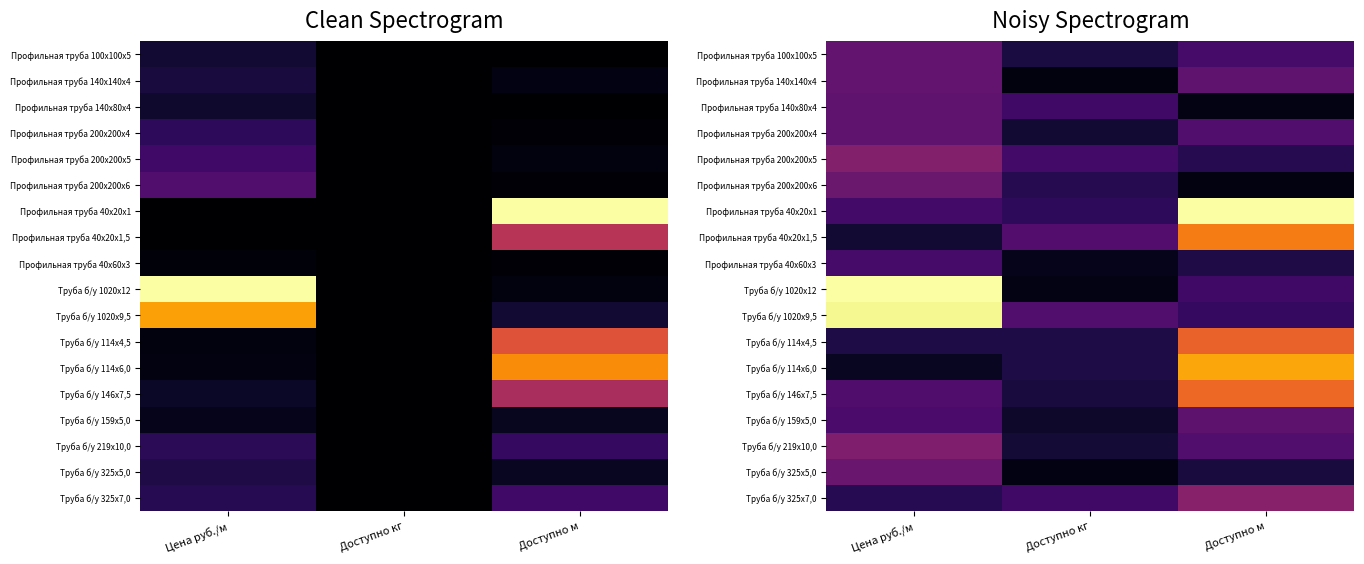

At which label does Труба б/у 114х4,5 reach its minimum?

Доступно кг